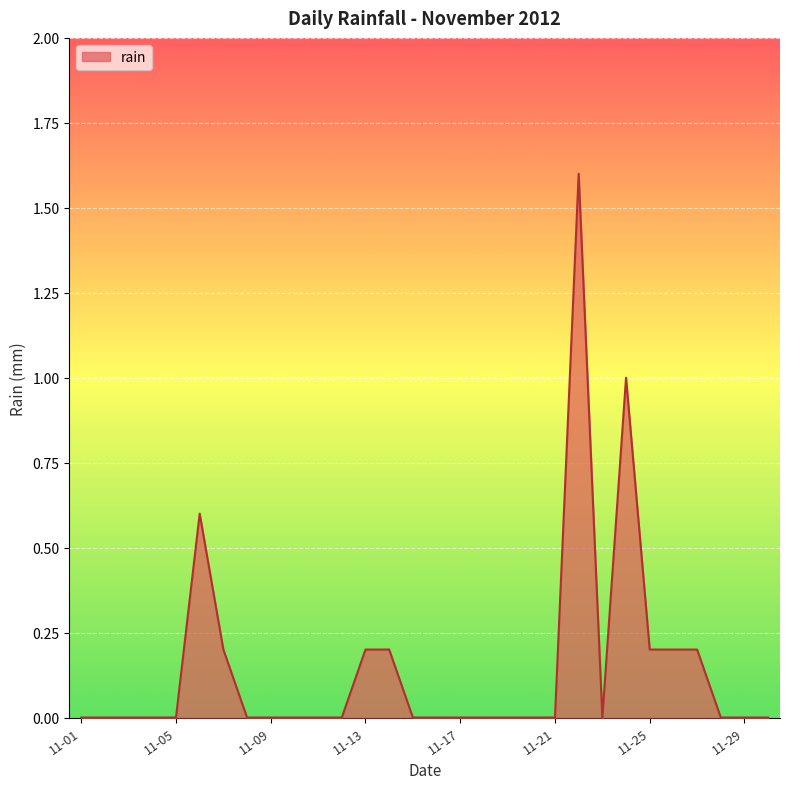

What is the maximum value shown in the chart?

1.6